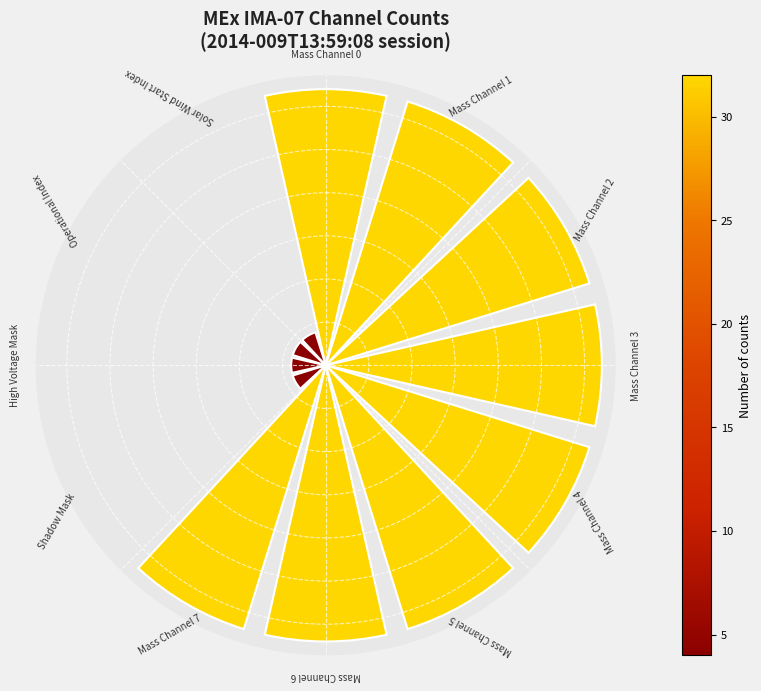

Does the chart contain any negative values?

No